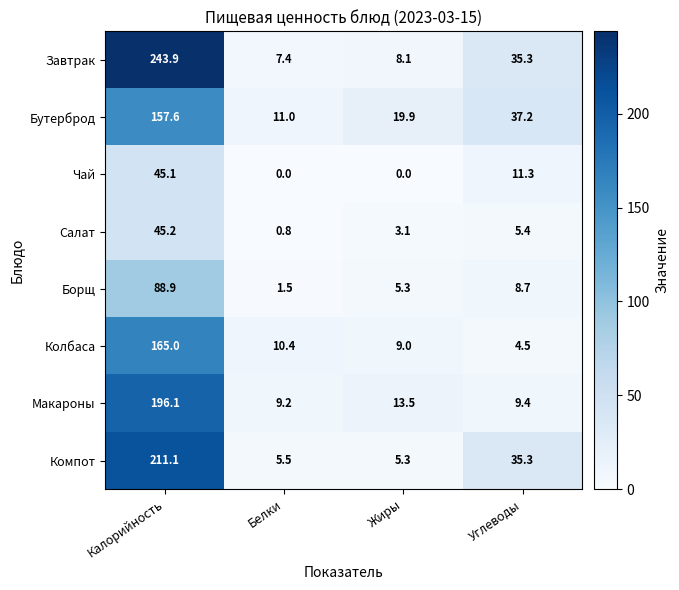

What is the difference between the maximum and minimum values in the Бутерброд series?

146.6